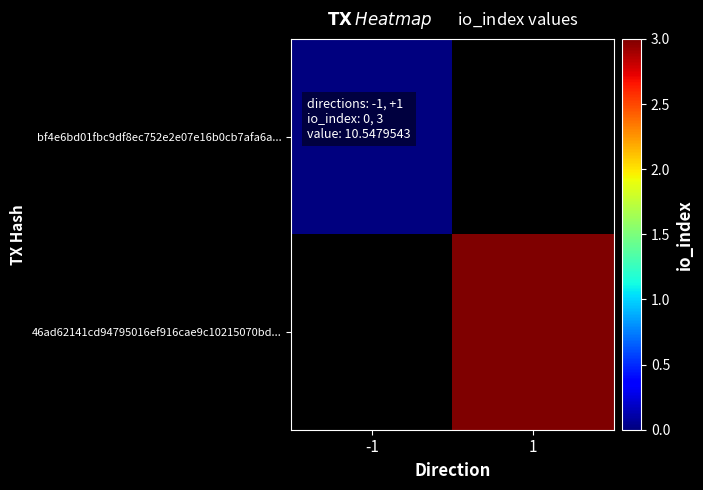

Count the number of data series in this chart.

2